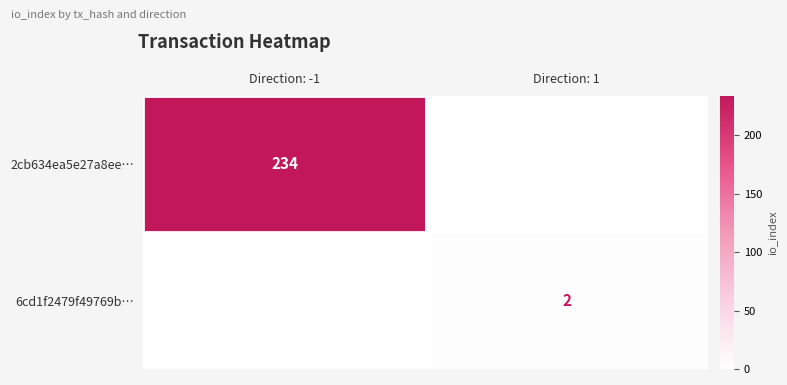

True or false: 6cd1f2479f49769b… has a value of 2 at Direction: 1.

True